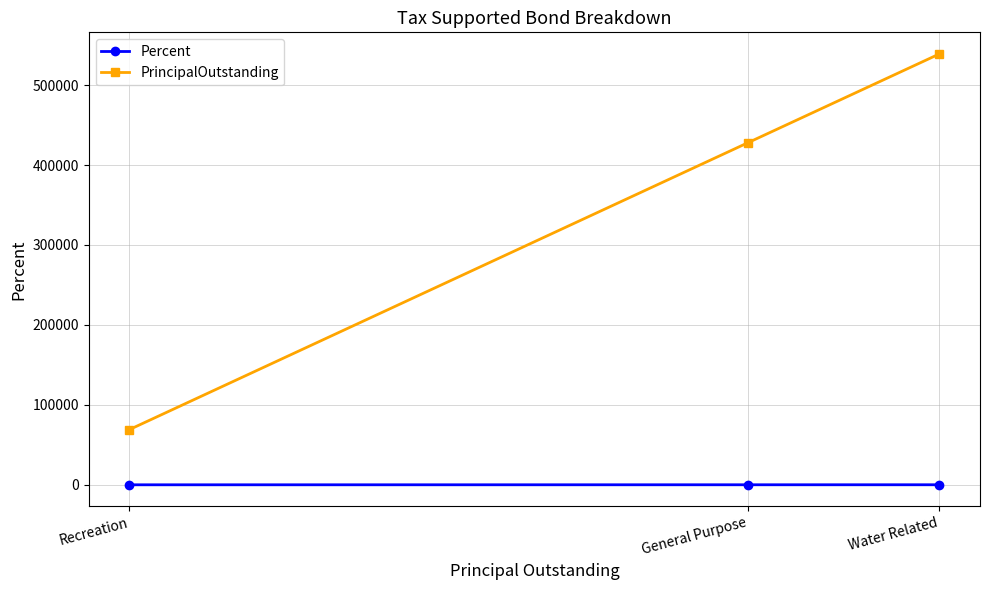

What is the difference between the PrincipalOutstanding values at Recreation and Water Related?

470000.0